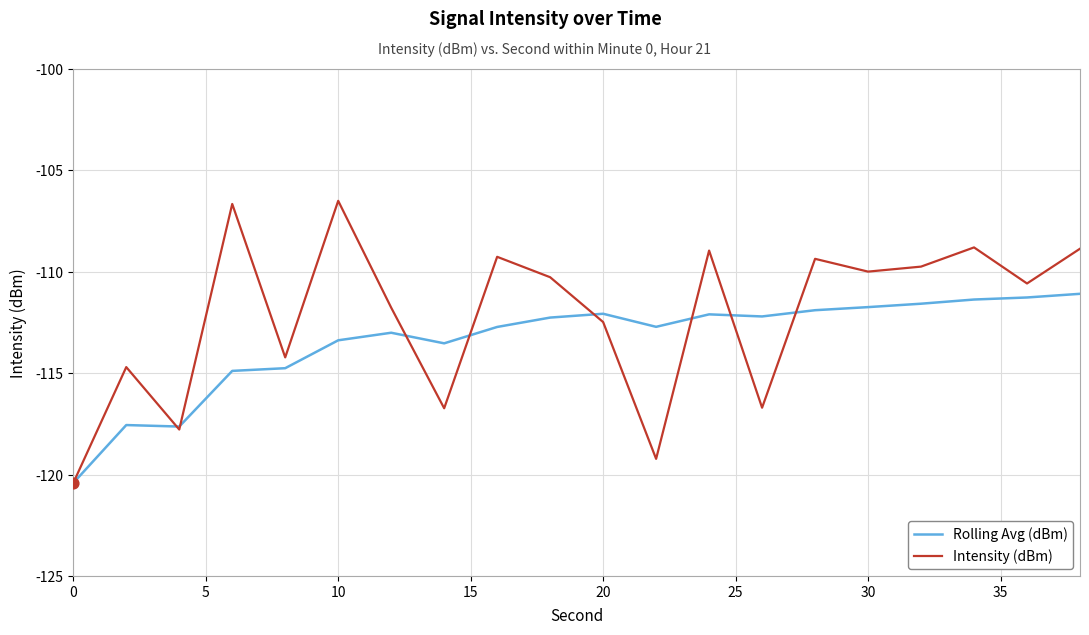

Which series has the largest range (max minus min)?

Intensity (dBm)